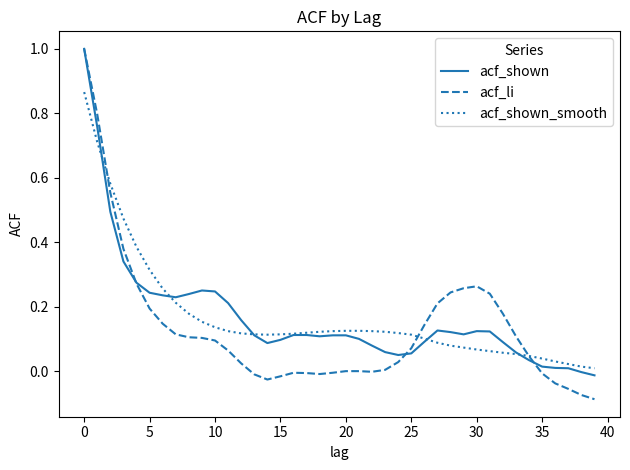

What is the sum of all acf_li values?

5.3